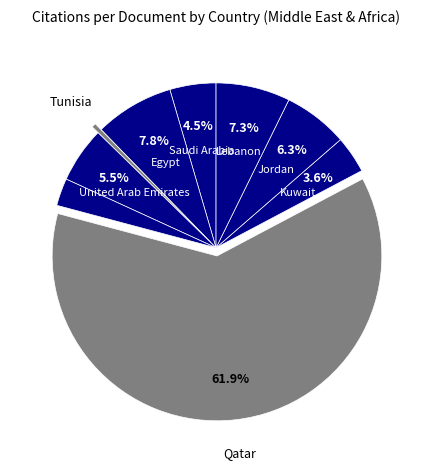

Count the number of slices in the pie.

9